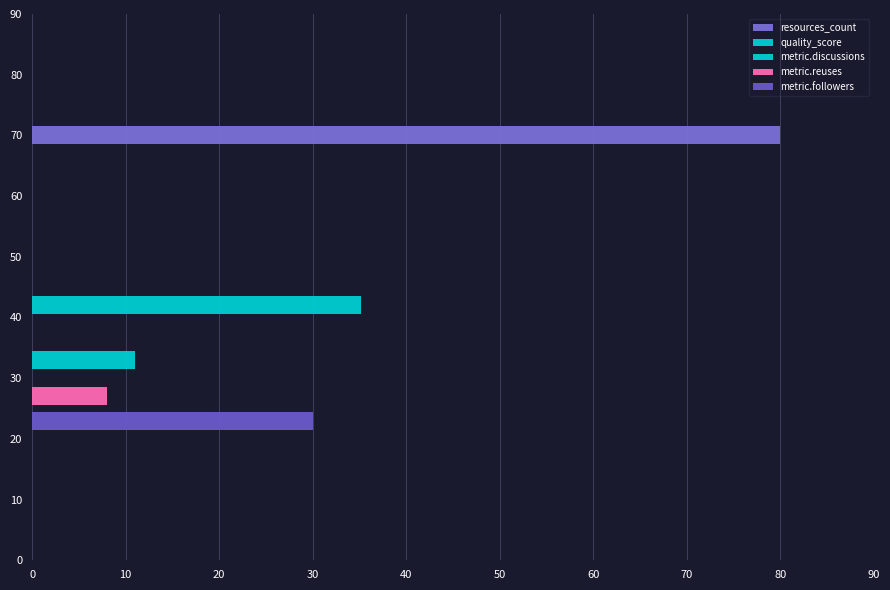

How many groups of bars are there?

5